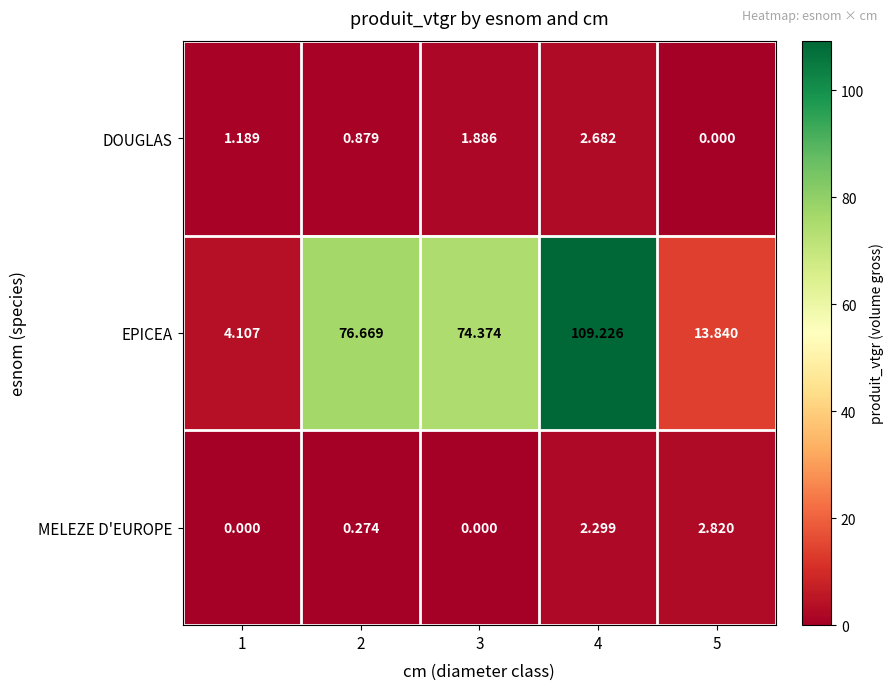

Between 1 and 3, which series saw the biggest shift?

EPICEA